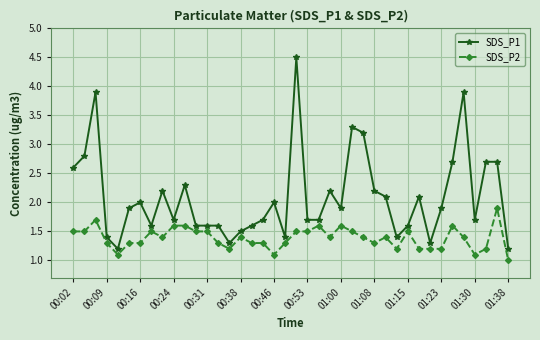

What is the value of the SDS_P2 point at the 7th from the left?

1.3